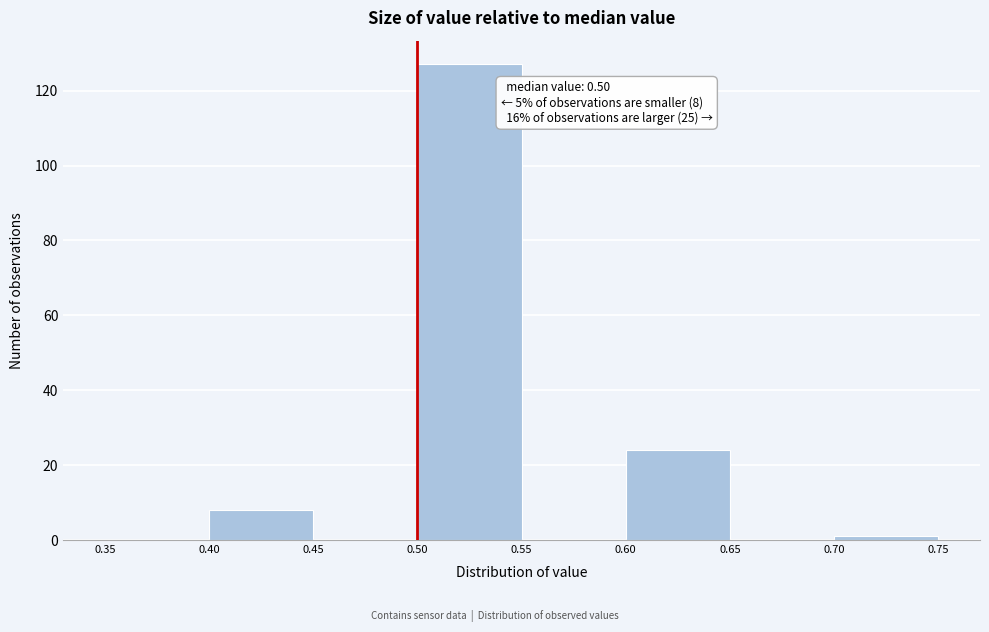

Over which range of the x-axis is the bar tallest?

0.50 to 0.55